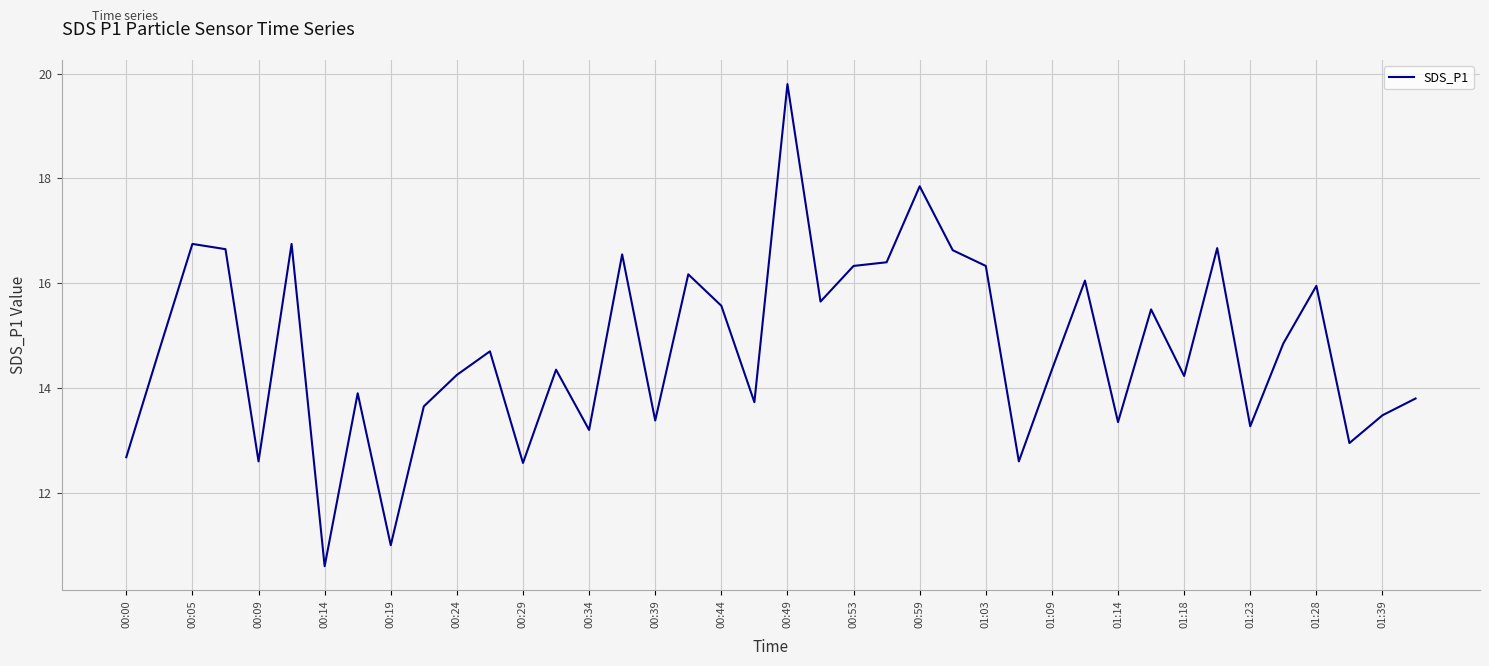

What is the minimum value shown in the chart?

10.6